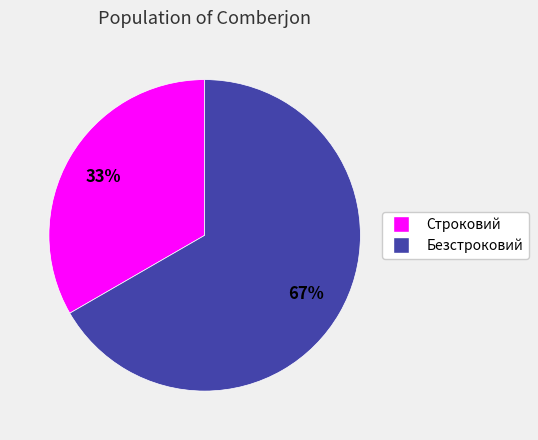

To the nearest percent, what portion does Безстроковий represent?

67%